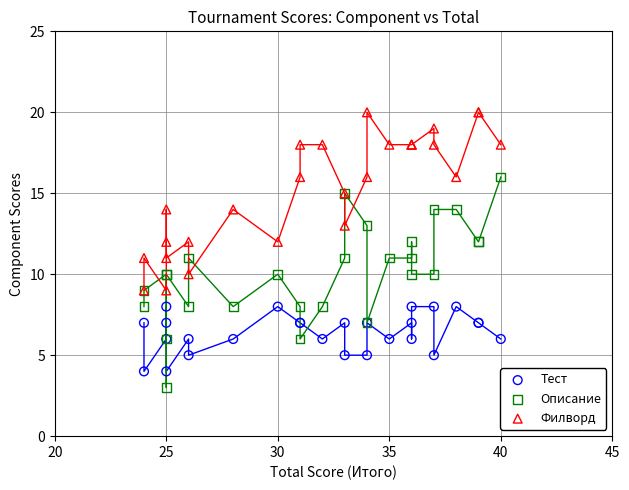

Which series has the largest Y range (max minus min)?

Описание